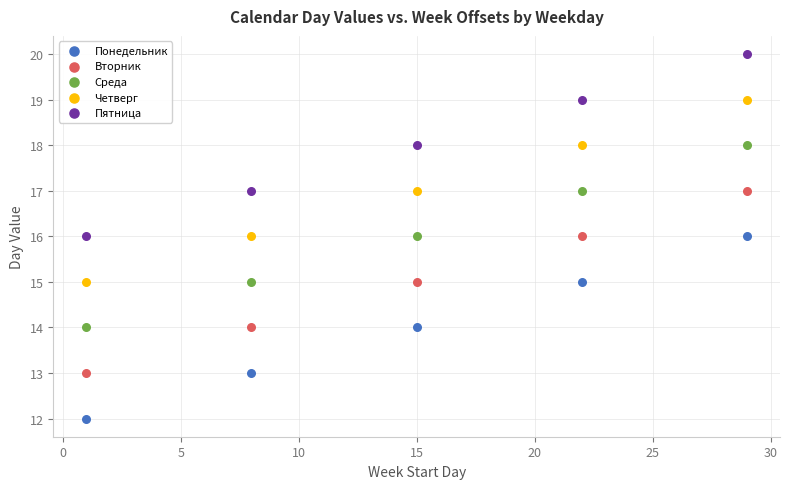

What are all the series names shown in the legend?

Понедельник, Вторник, Среда, Четверг, Пятница